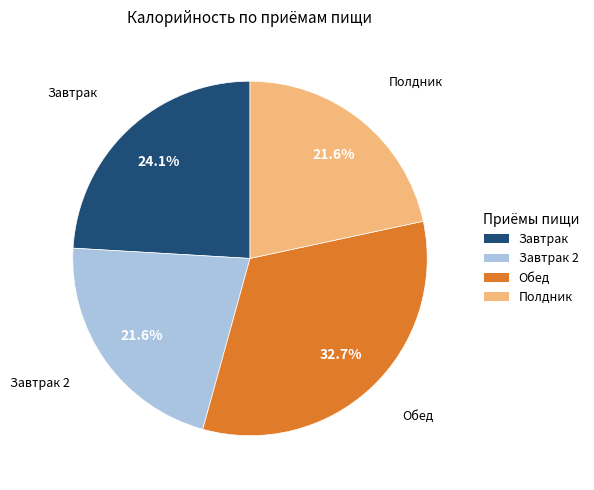

How much of the chart is everything except Полдник?

78.4%